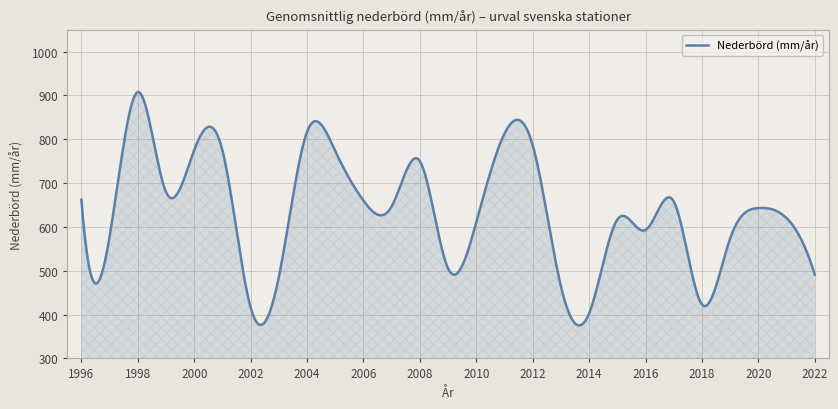

What is the greatest value displayed?

908.1